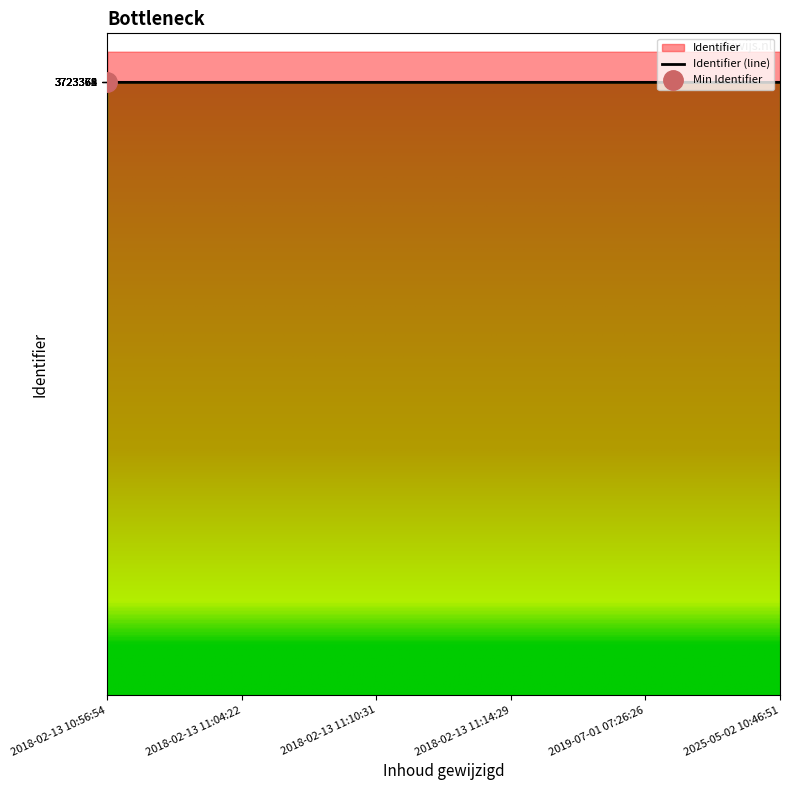

What is the average value?

3723369